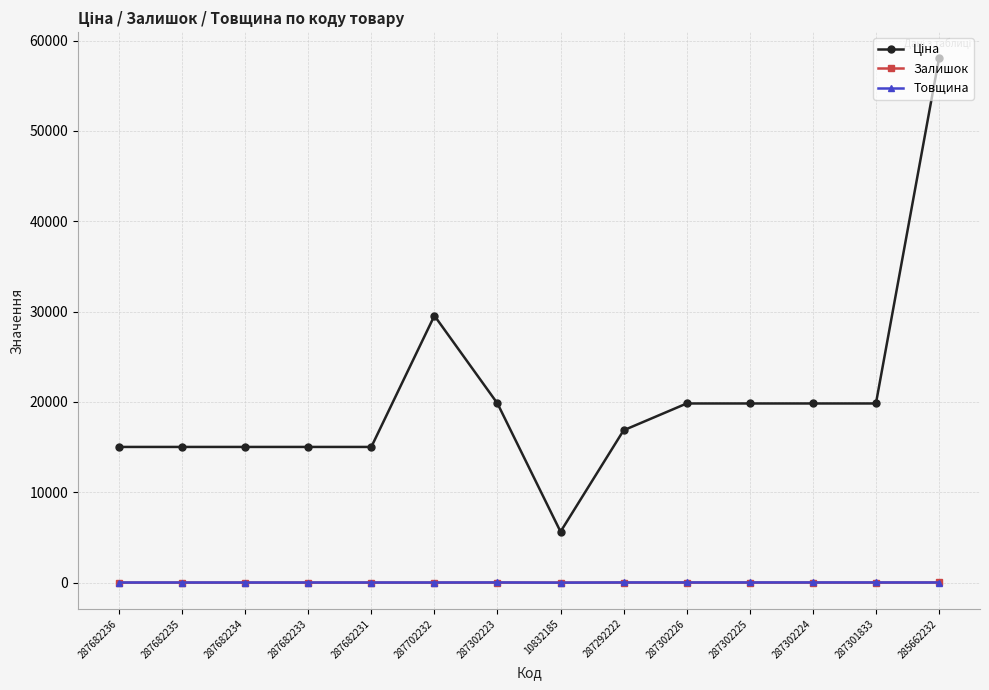

What is the maximum value for Товщина?

18.0